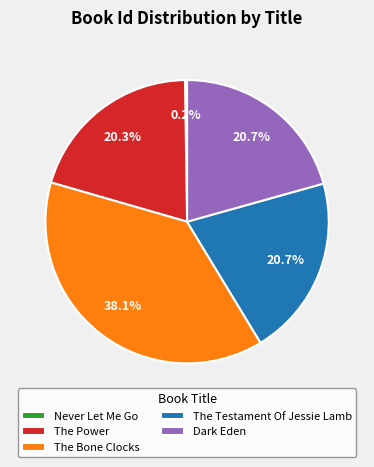

How much of the chart is everything except The Bone Clocks?

61.9%